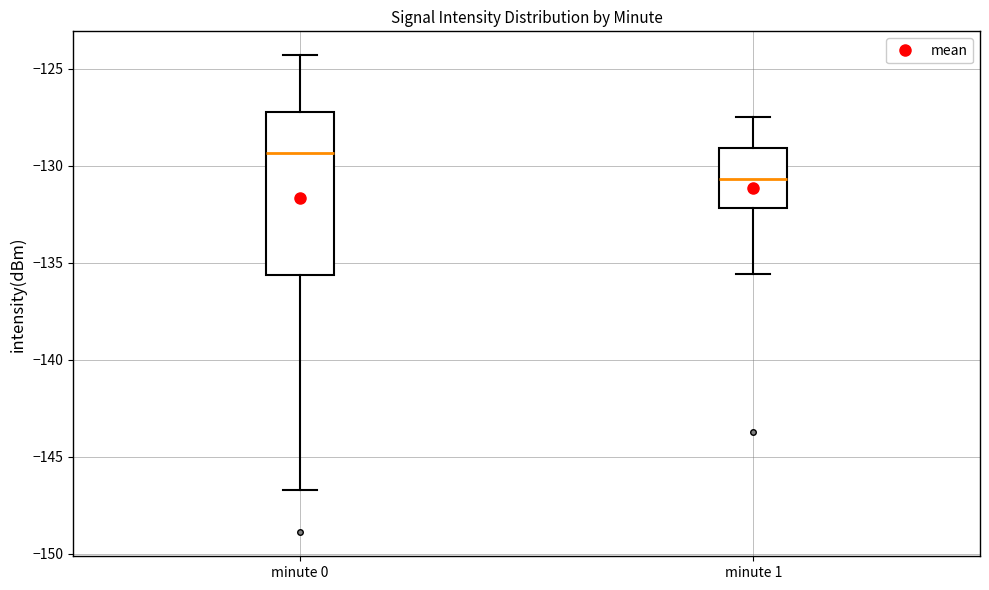

Which box is the tallest, from its lower edge to its upper edge?

minute 0